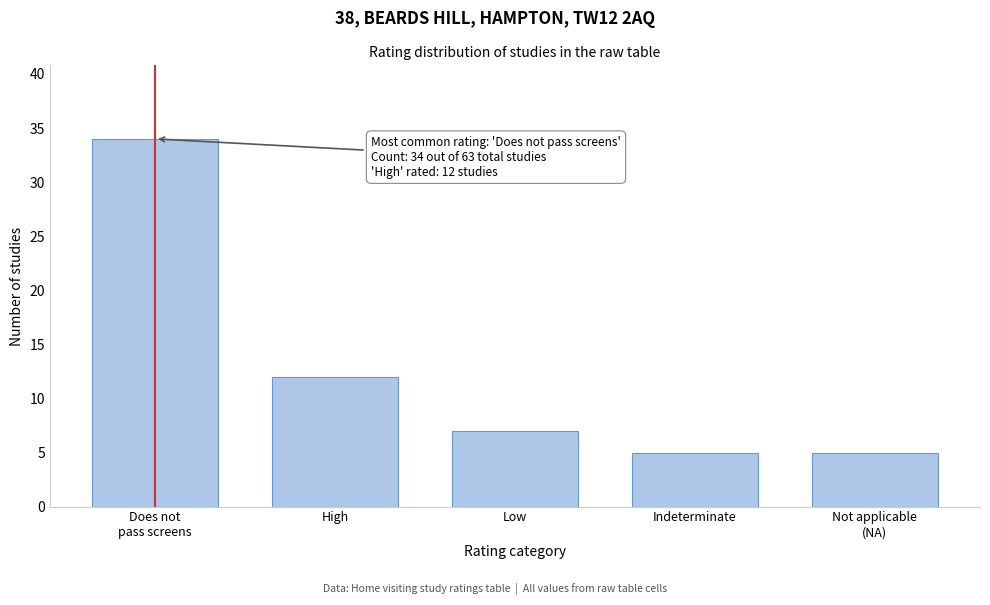

Reading left to right, extract all data points from this chart.

34	12	7	5	5